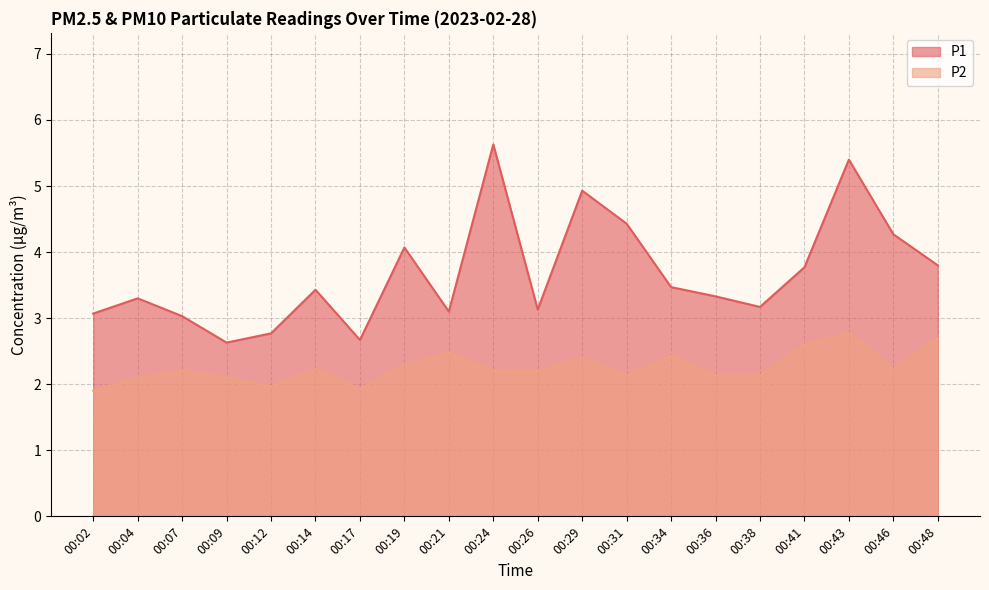

What is the difference between the second highest and minimum values in the P2 series?

0.8